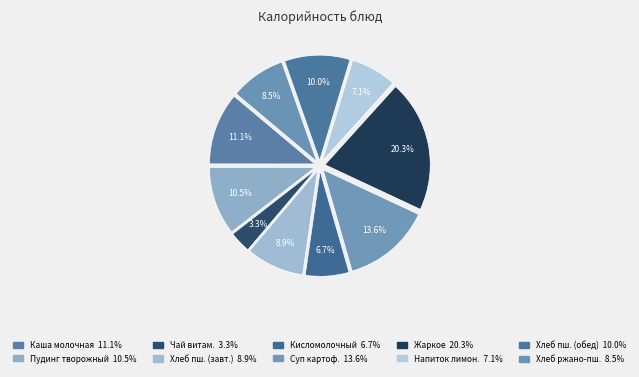

To the nearest percent, what is the average slice percentage?

10%